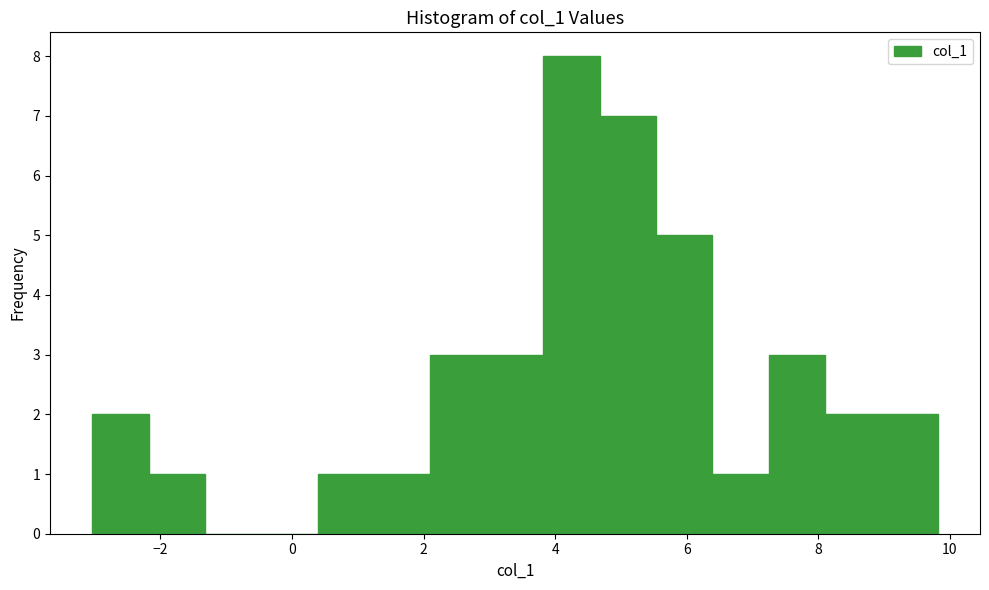

Which range on the x-axis has the tallest bar?

3.8 to 4.6